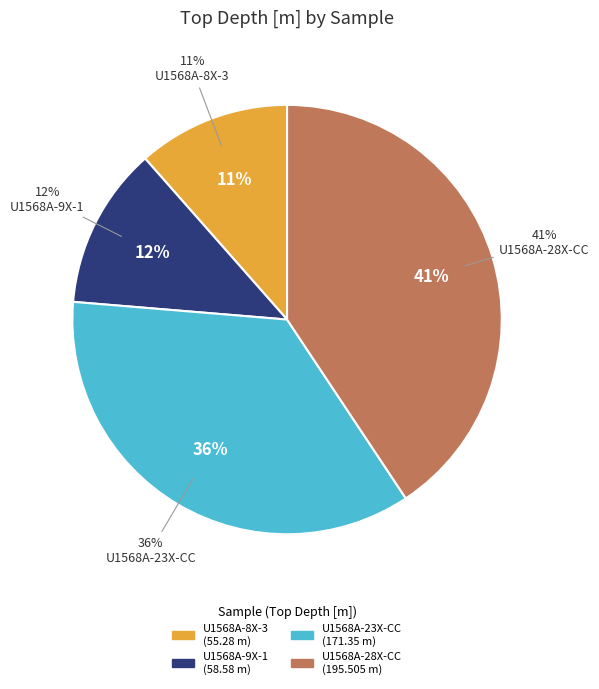

To the nearest percent, what portion does 396-U1568A-28X-CC-W 32/34 represent?

41%